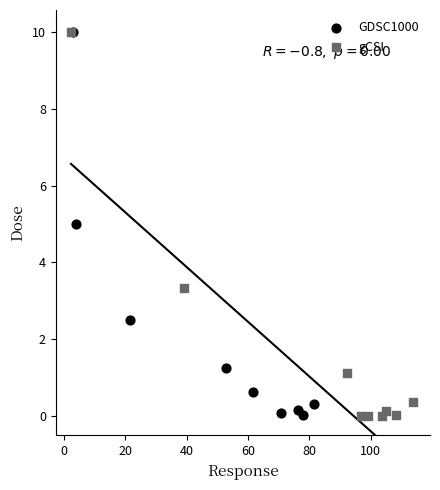

Which series has the widest spread of Y values?

gCSI